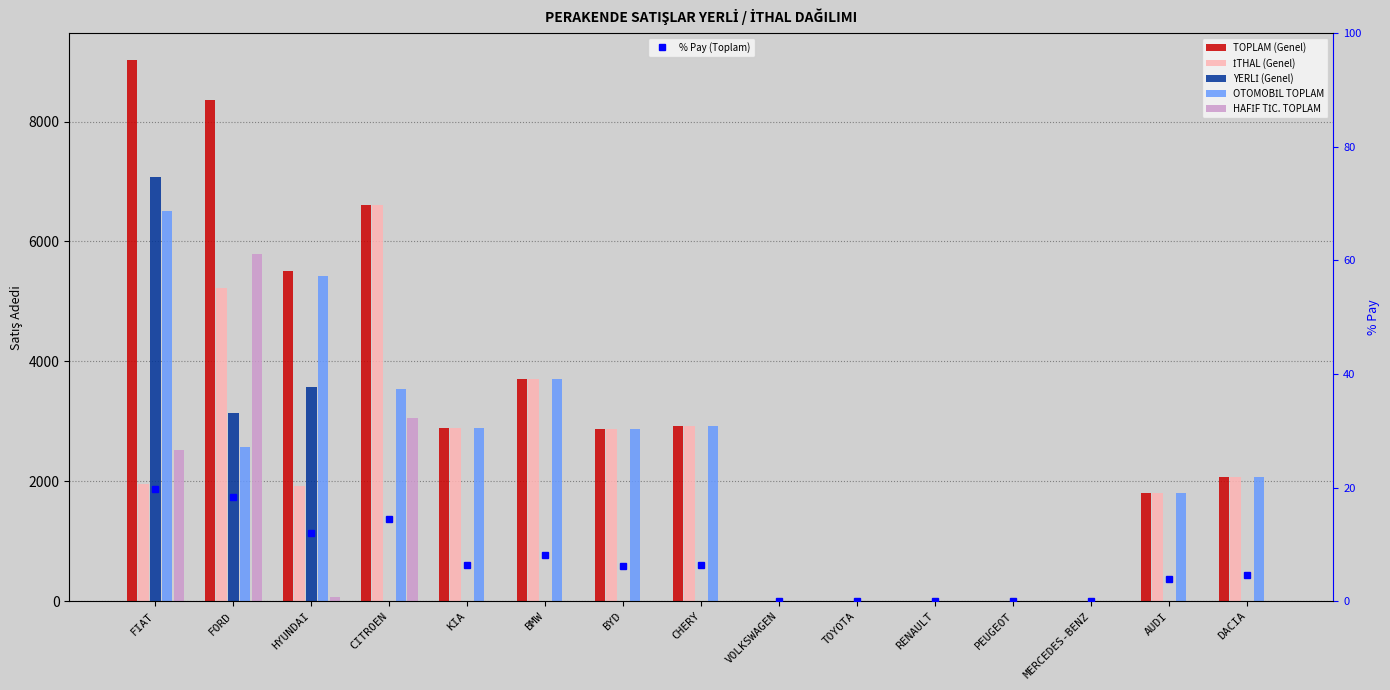

True or false: OTOMOBİL TOPLAM has a value of 2870.0 at BYD.

True